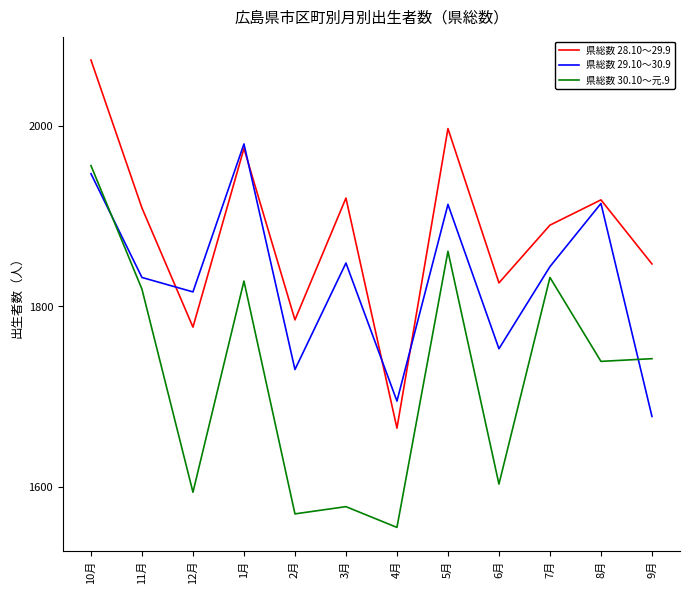

In 県総数 28.10～29.9, how many points are lower than both neighbors (excluding endpoints)?

4